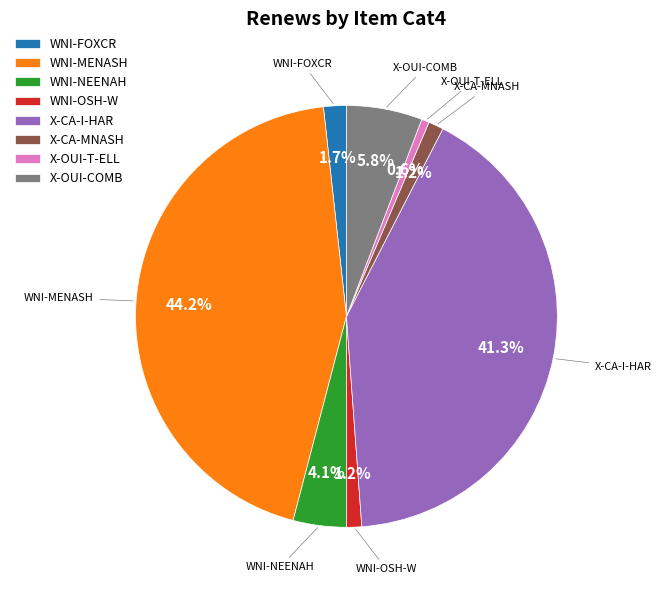

Which has a higher value, X-OUI-T-ELL or X-CA-MNASH?

X-CA-MNASH